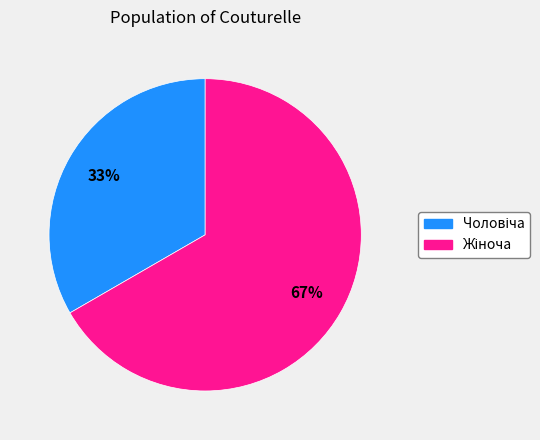

To the nearest percent, what is the average slice percentage?

50%